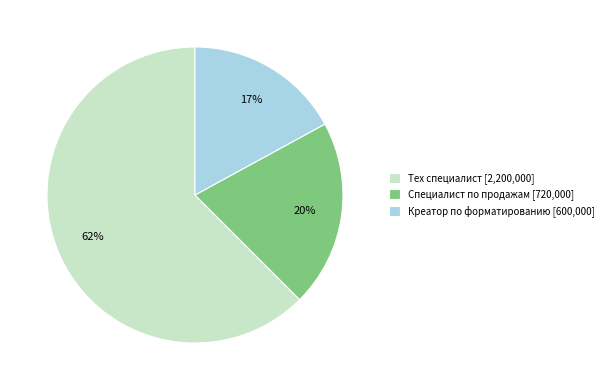

The Креатор по форматированию slice represents 24% of the pie. True or false?

False